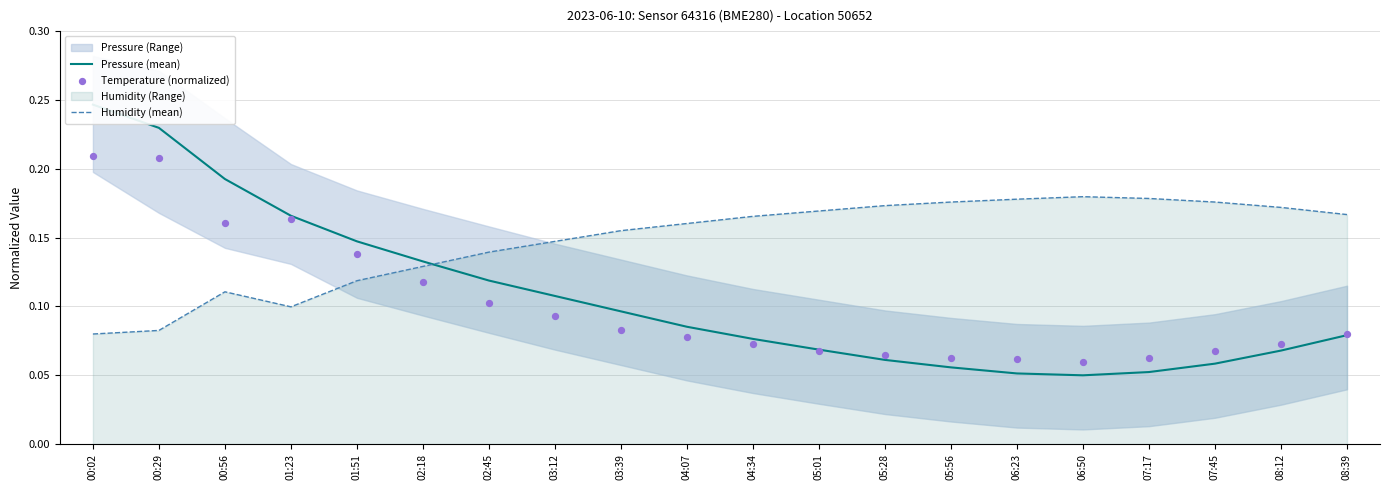

At which category is the sum across all series the highest?

00:02